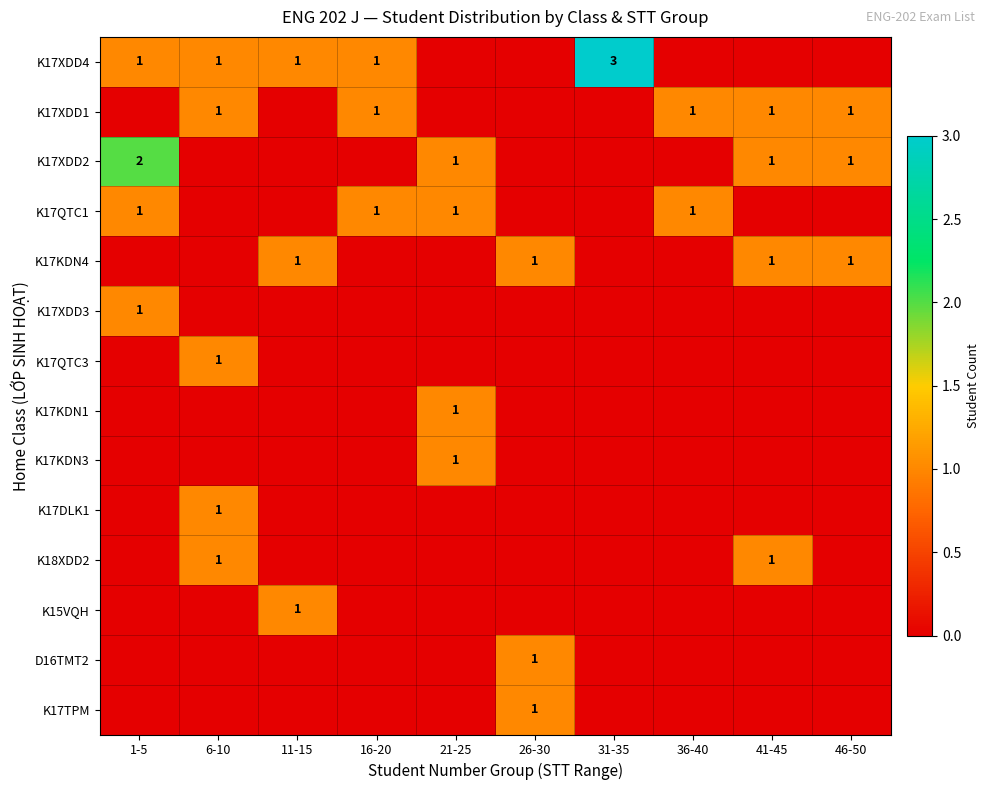

The K17QTC1 series shows 1 at 1-5. True or false?

True